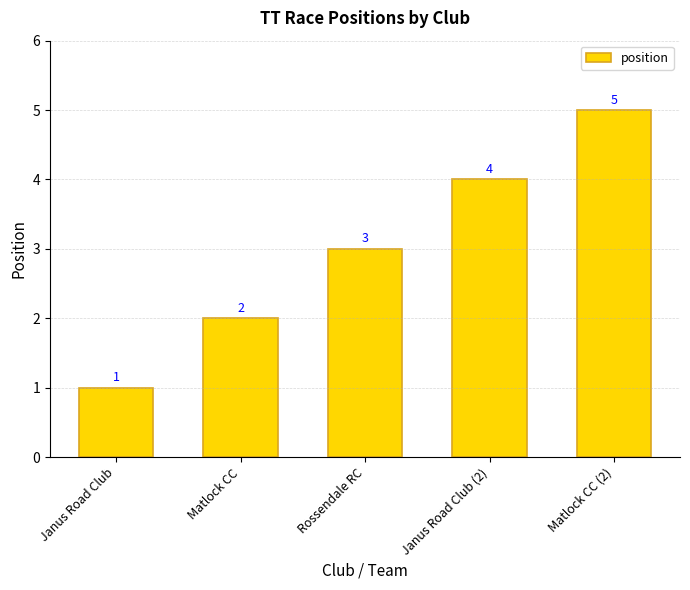

What is the sum of all values?

15